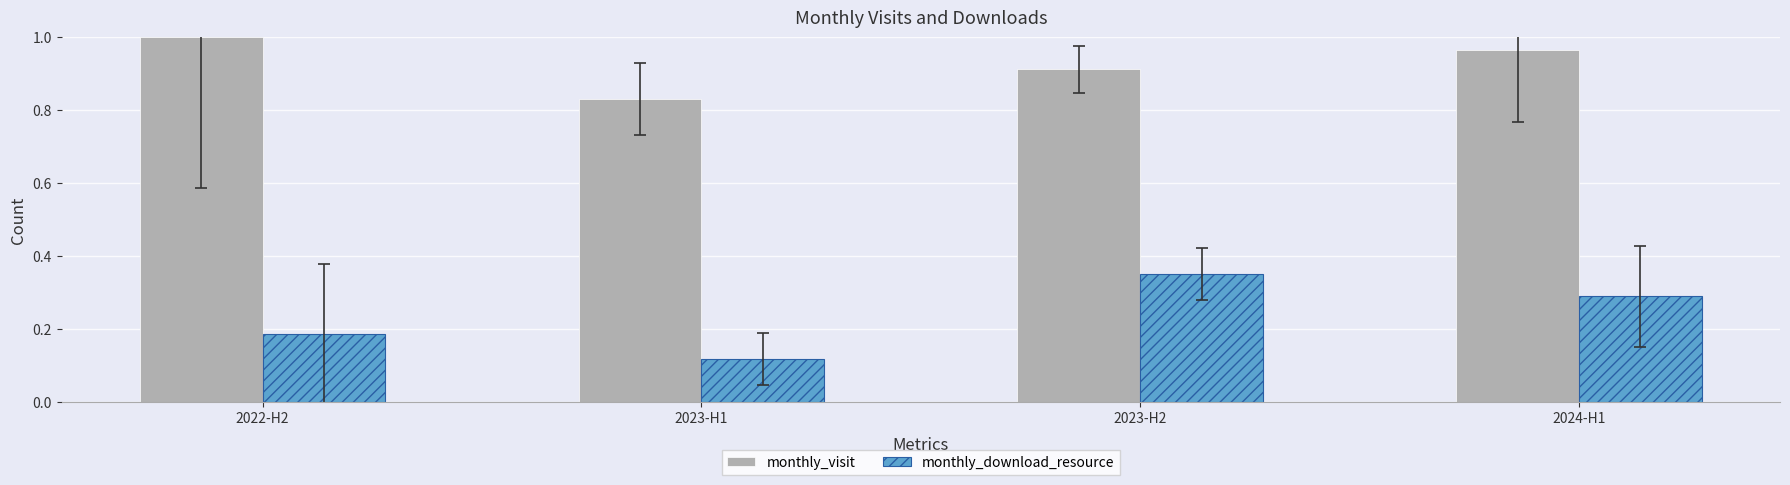

Are the bars grouped side by side (vs. stacked)?

Yes